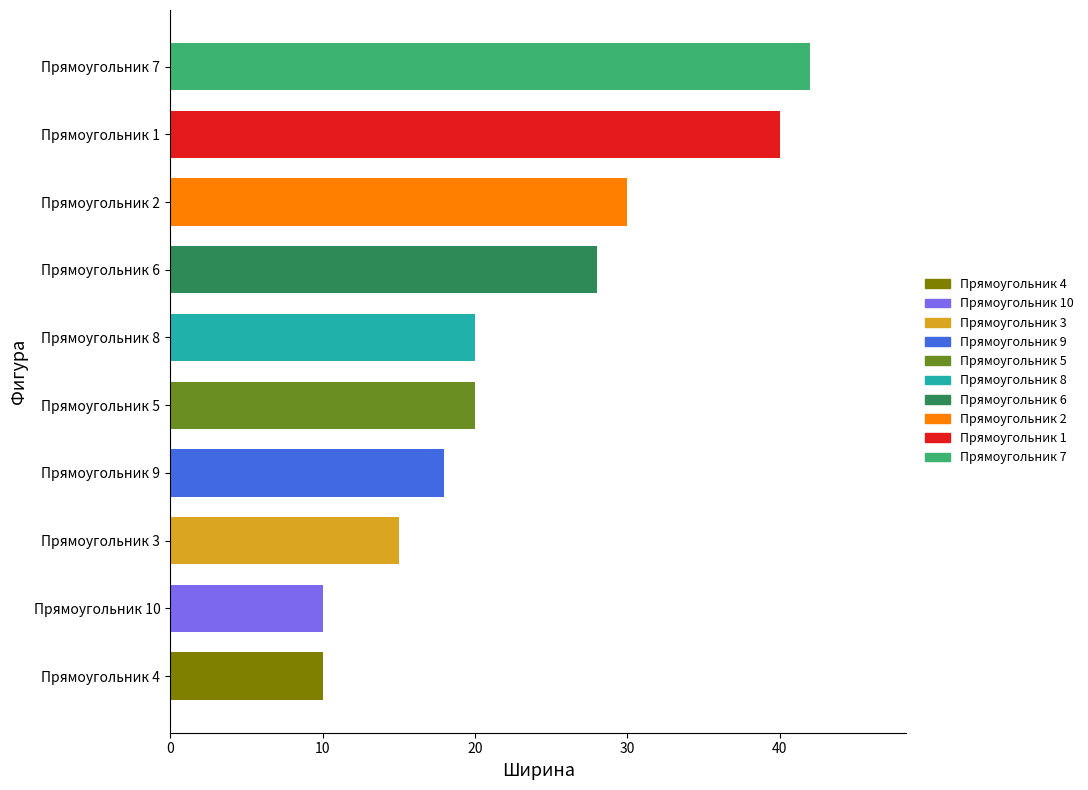

How many bars are there in total?

10